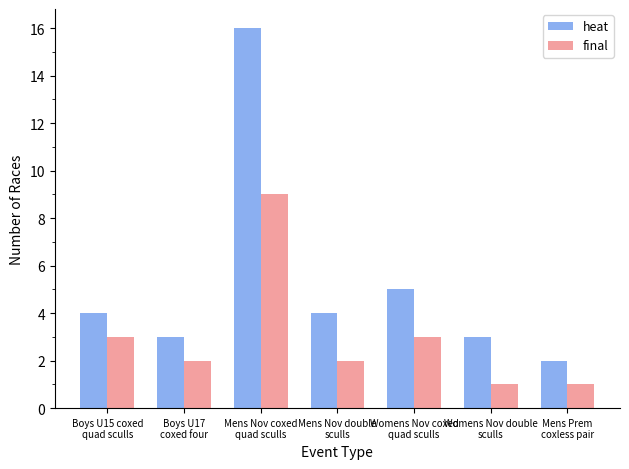

Which series has the largest total across all categories?

heat